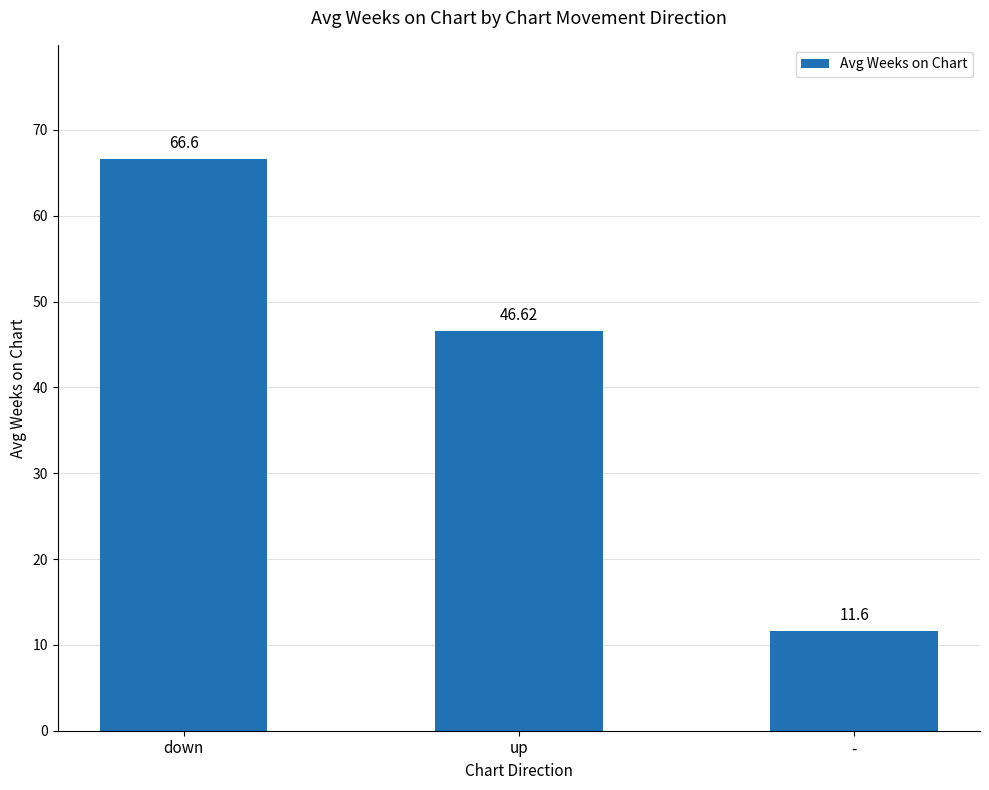

How many bars are there in total?

3